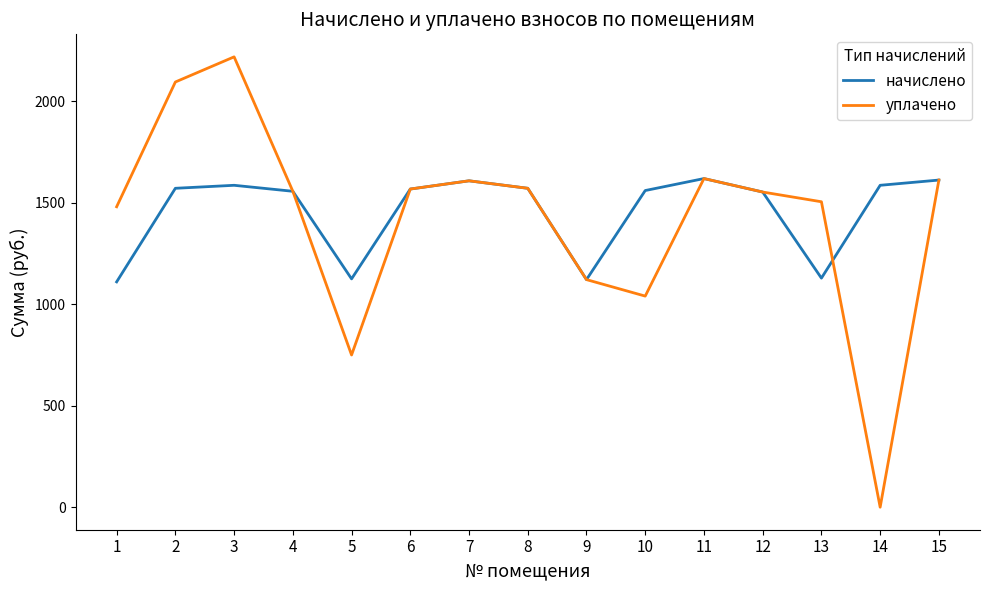

True or false: начислено has a value of 2392.8 at 10.

False